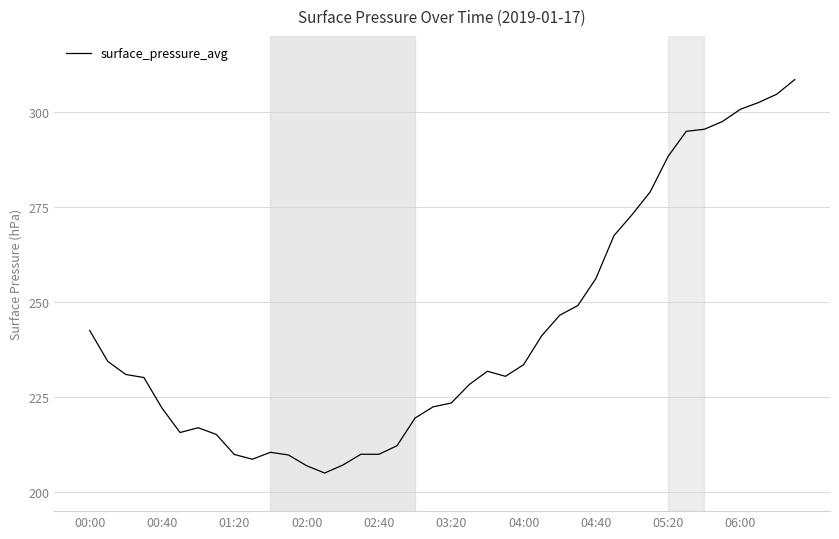

What is the greatest value displayed?

308.5